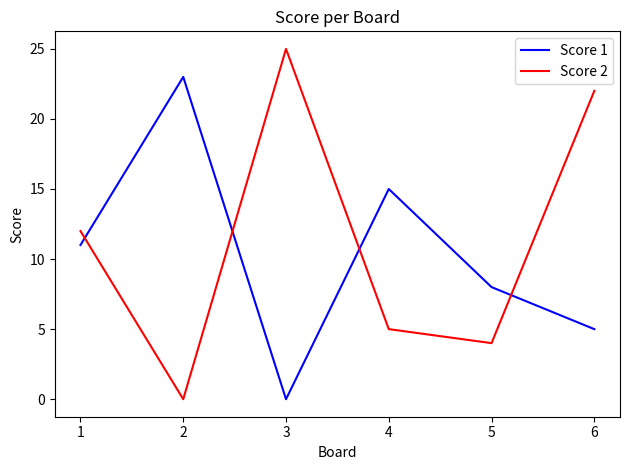

Which series has the largest range (max minus min)?

Score 2